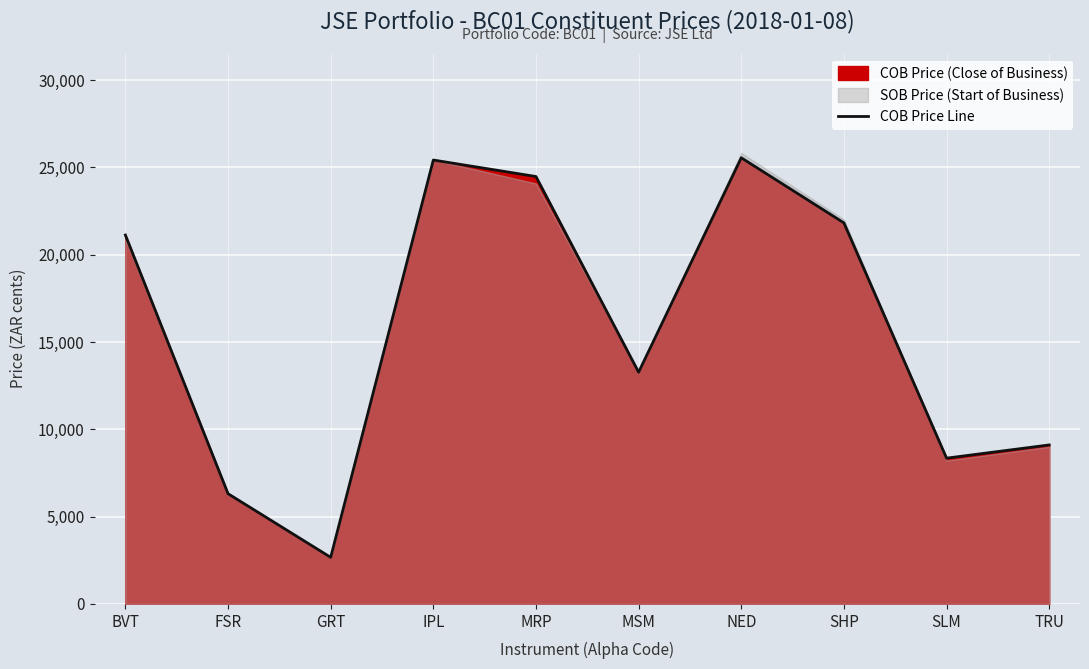

What value does the data have at FSR, to the nearest 10?

6310